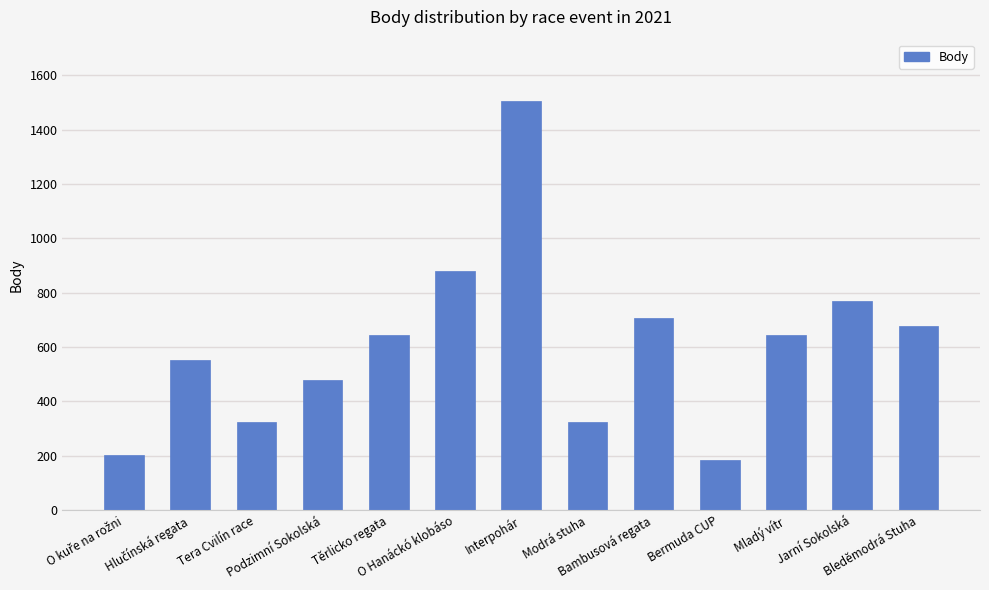

What is the difference between the maximum and minimum values?

1321